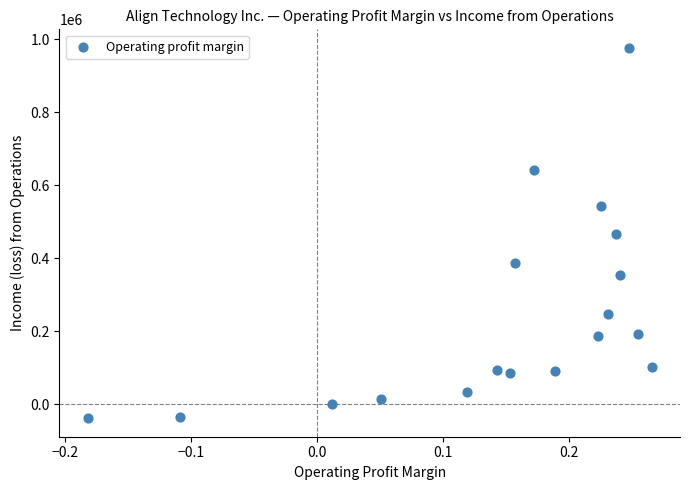

What is the range of Y values (max minus min)?

1013936